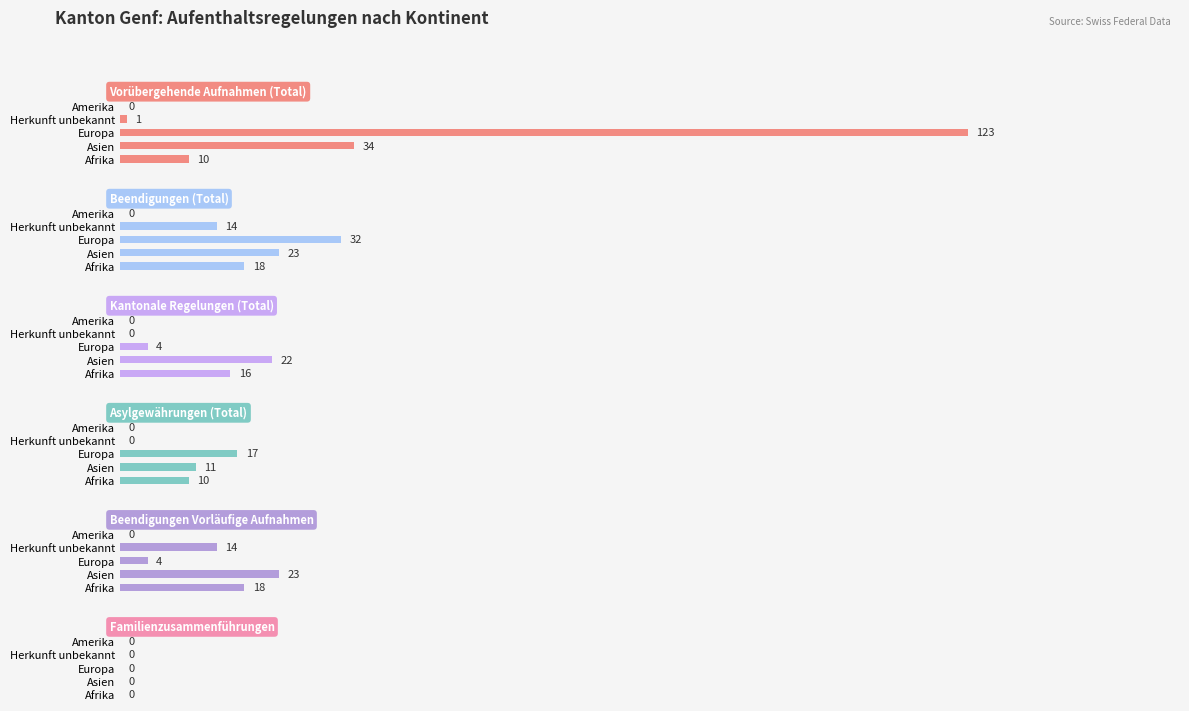

The value of Beendigungen (Total) at Herkunft unbekannt is 14.0. True or false?

True